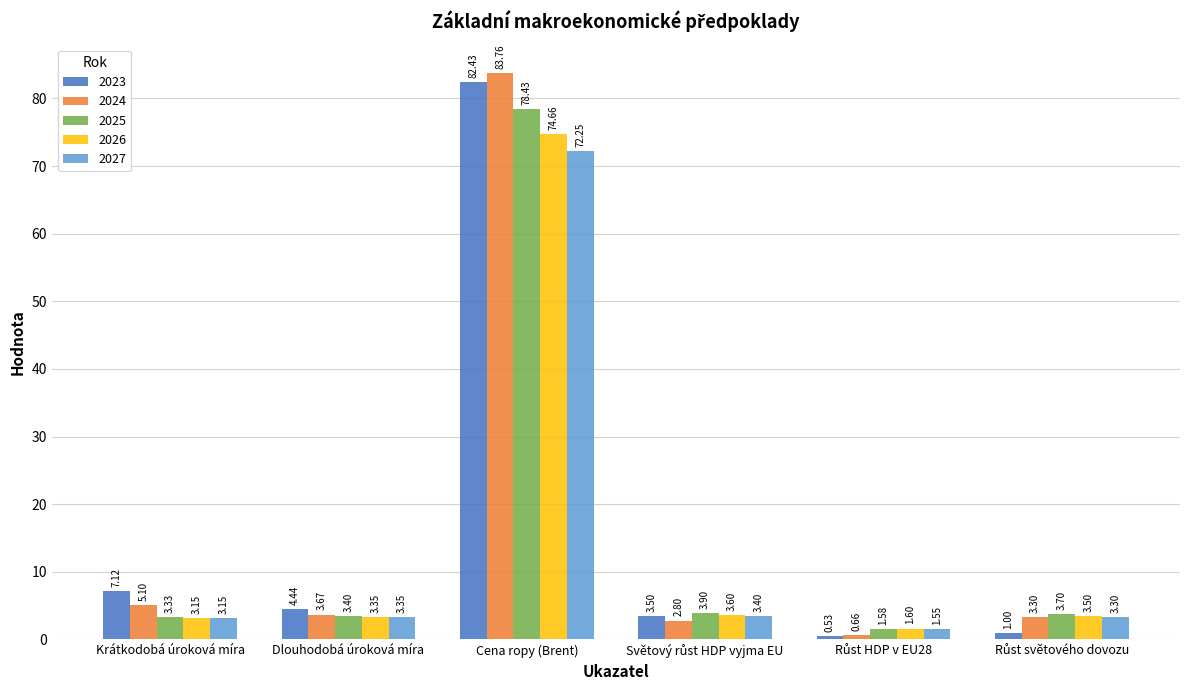

What is the total value across all series at Dlouhodobá úroková míra?

18.2